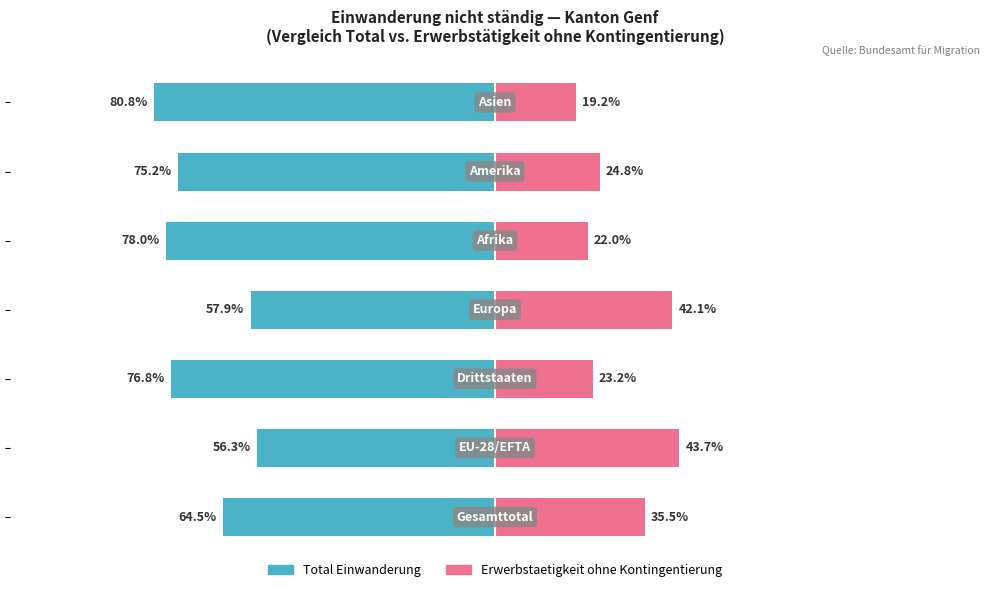

What are all the series names shown in the legend?

Total Einwanderung, Erwerbstaetigkeit ohne Kontingentierung